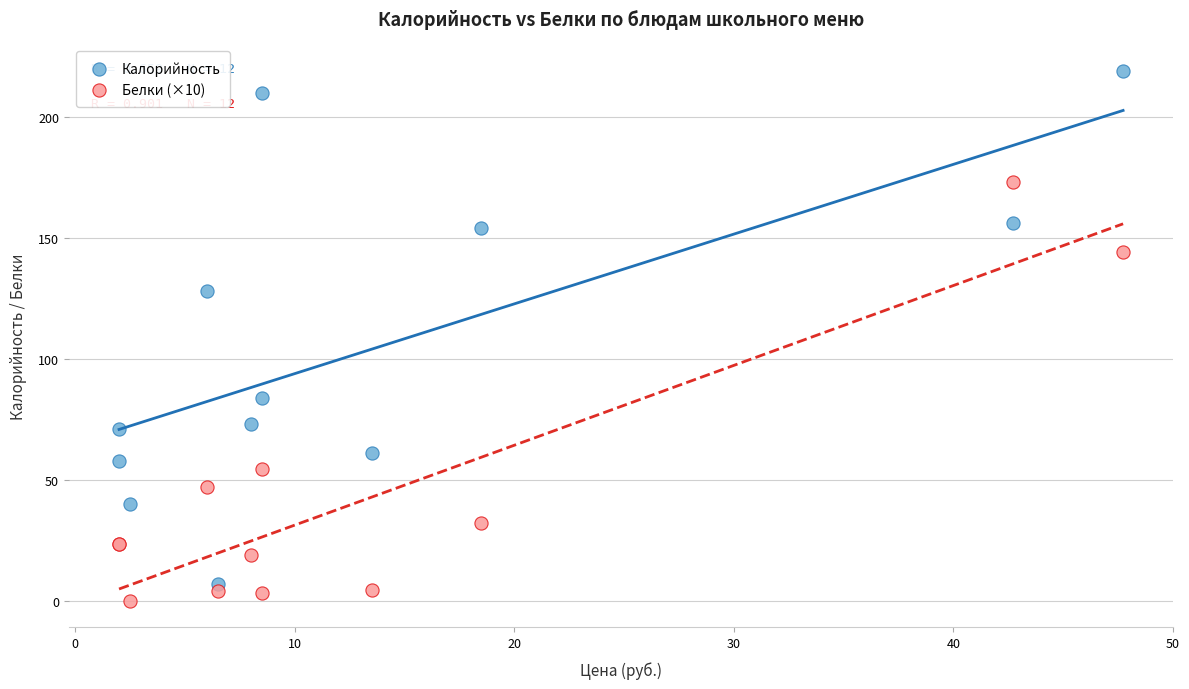

Which series has the largest Y range (max minus min)?

Калорийность